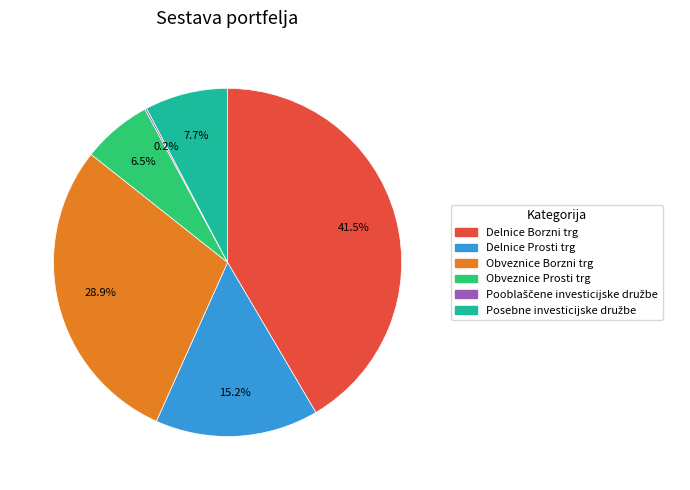

Which slice is the largest?

Delnice Borzni trg